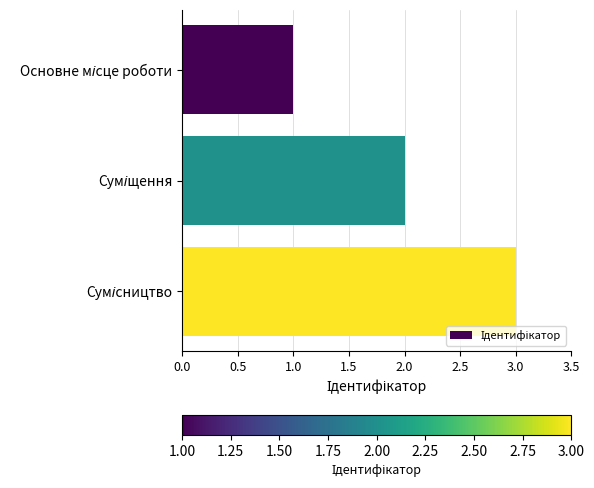

What is the greatest value displayed?

3